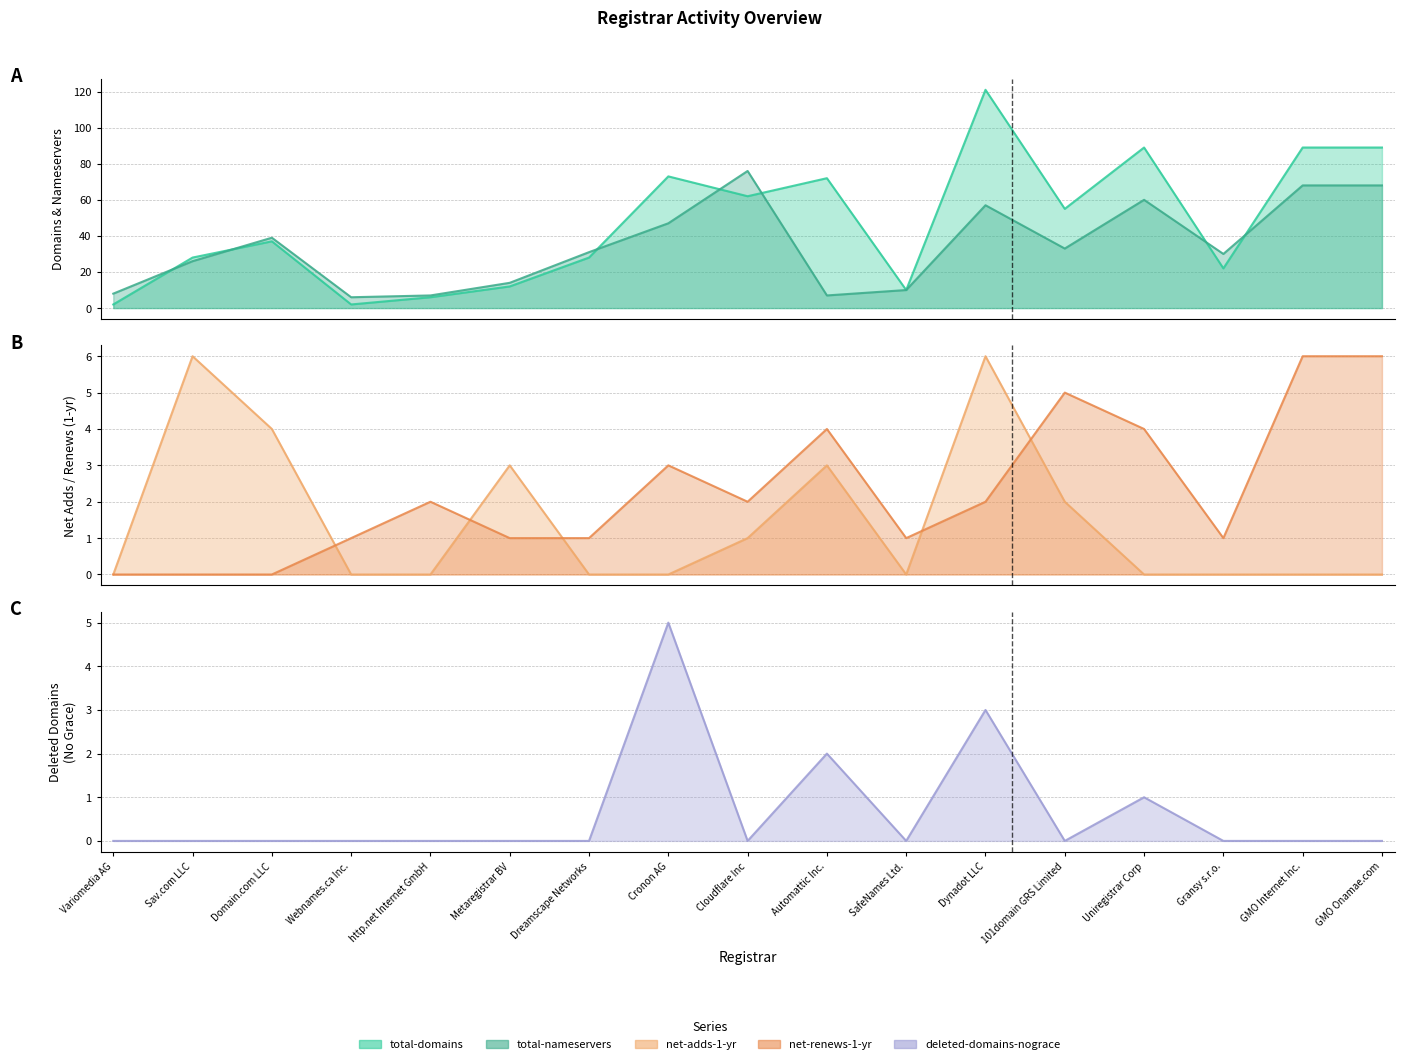

Is it true that deleted-domains-nograce equals -3 at http.net Internet GmbH?

False